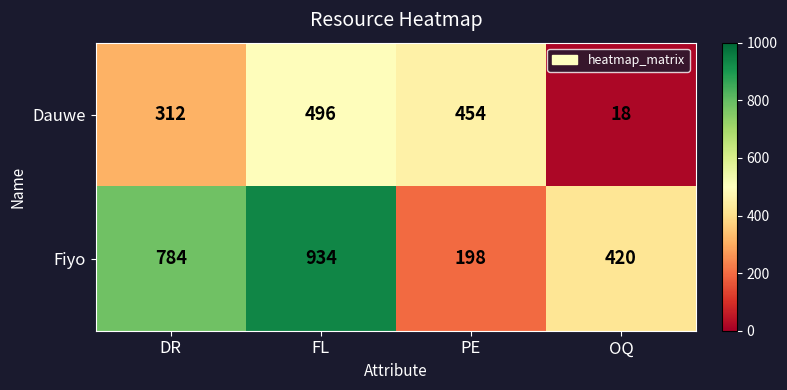

Rank the series by their average value, from highest to lowest.

Fiyo, Dauwe